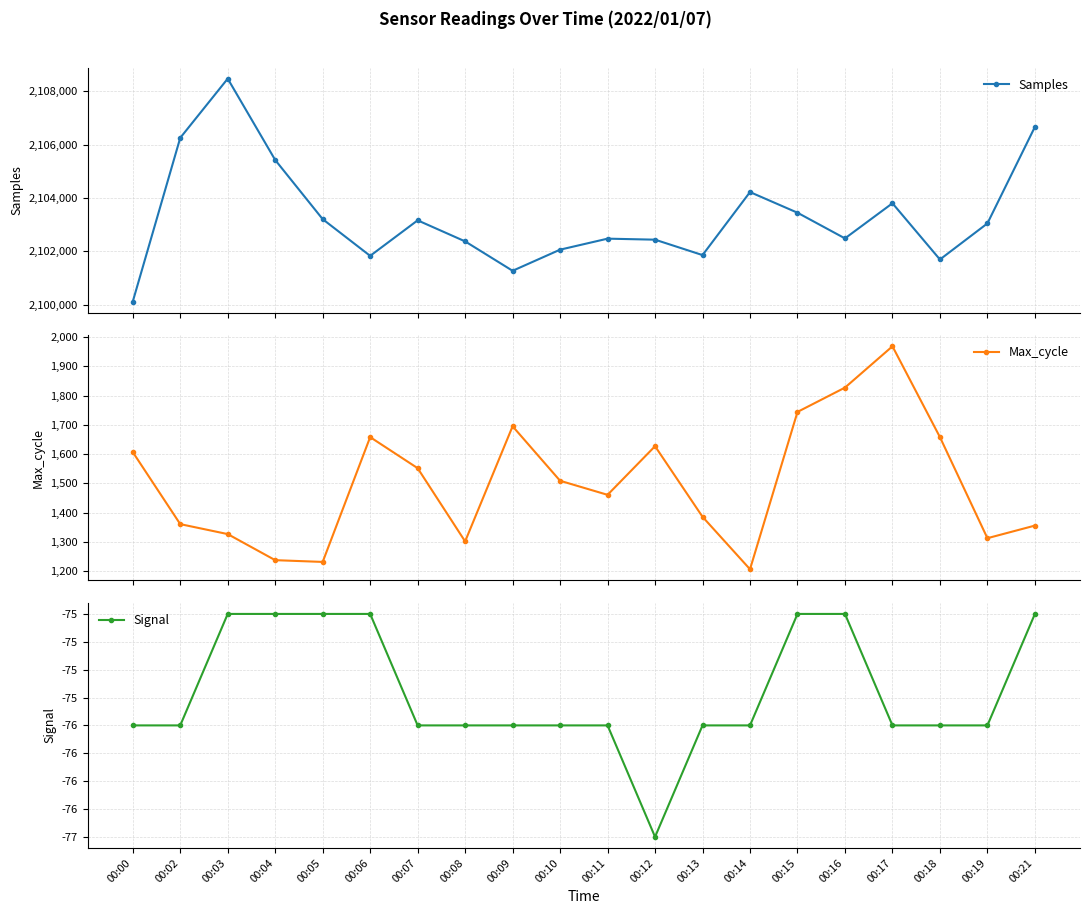

Between 00:18 and 00:07, which is larger?

00:07